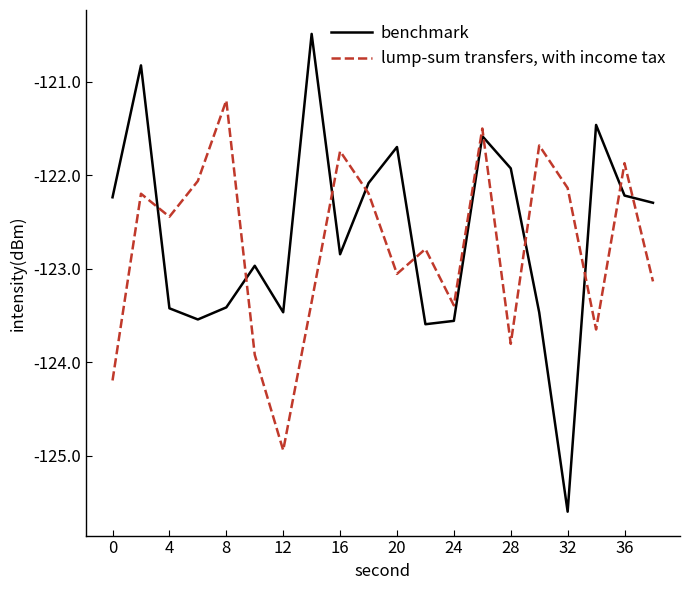

What is the highest value of the lump-sum transfers, with income tax series?

-121.2